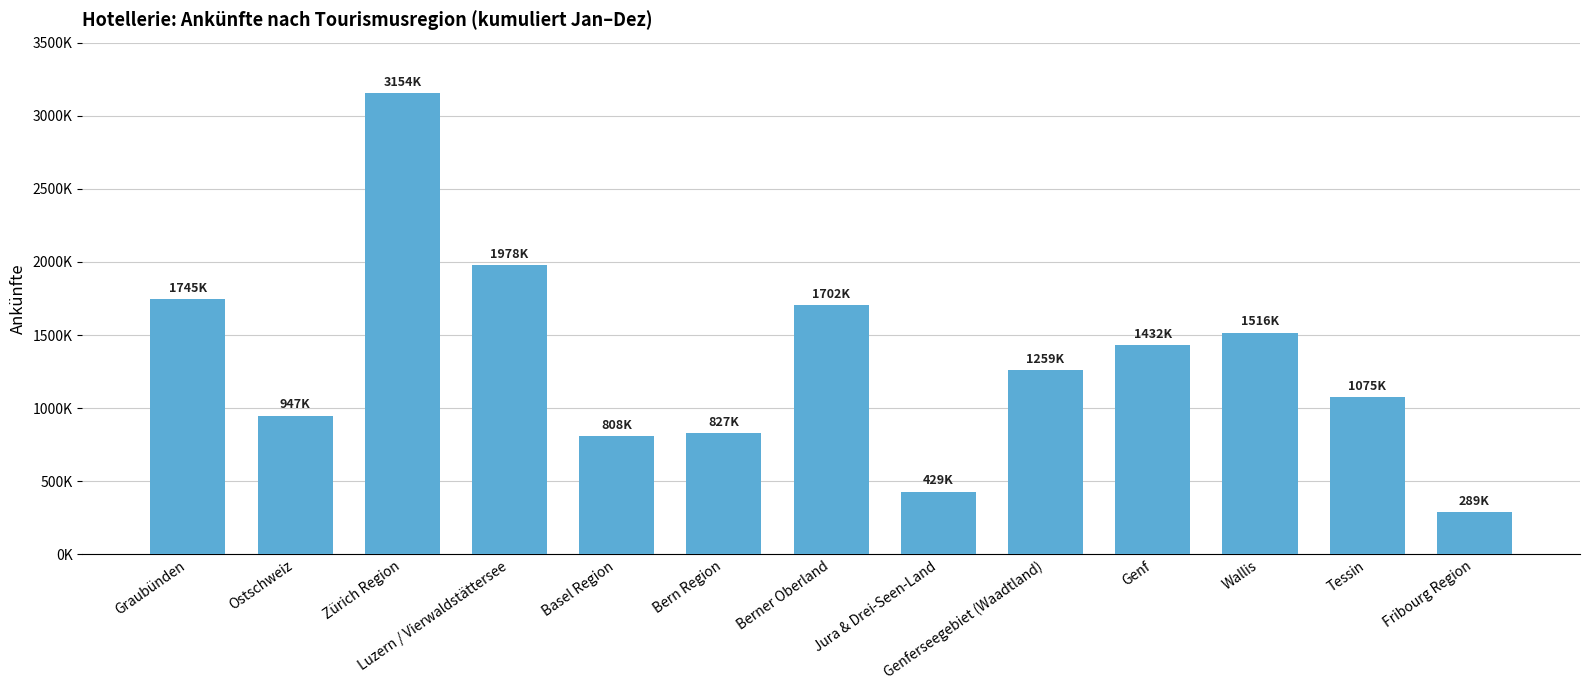

Rank the categories by value from highest to lowest.

Zürich Region, Luzern / Vierwaldstättersee, Graubünden, Berner Oberland, Wallis, Genf, Genferseegebiet (Waadtland), Tessin, Ostschweiz, Bern Region, Basel Region, Jura & Drei-Seen-Land, Fribourg Region